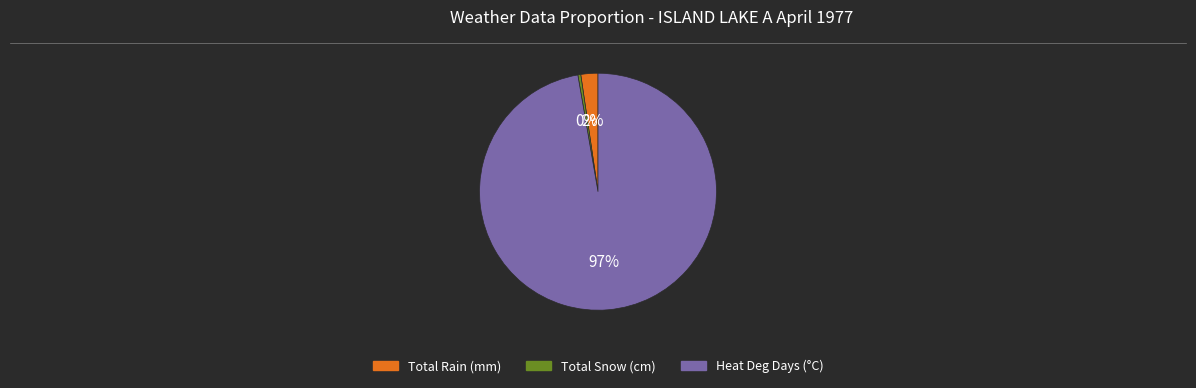

The Total Rain (mm) slice represents 2% of the pie. True or false?

True